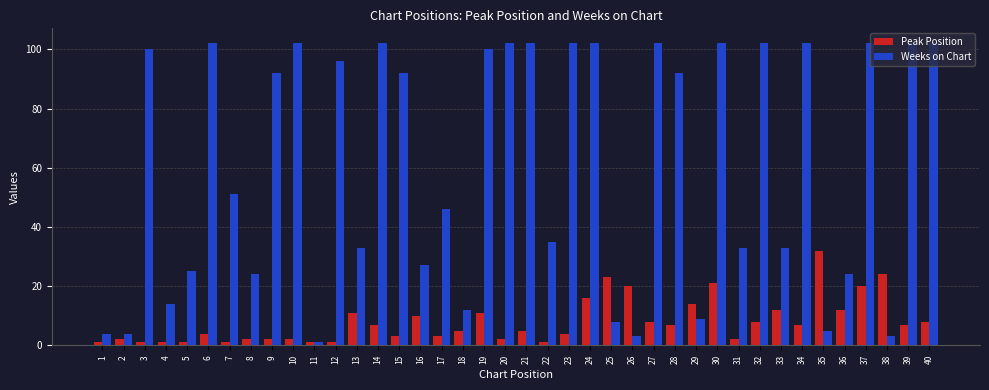

True or false: Weeks on Chart has a value of 8 at 25.

True